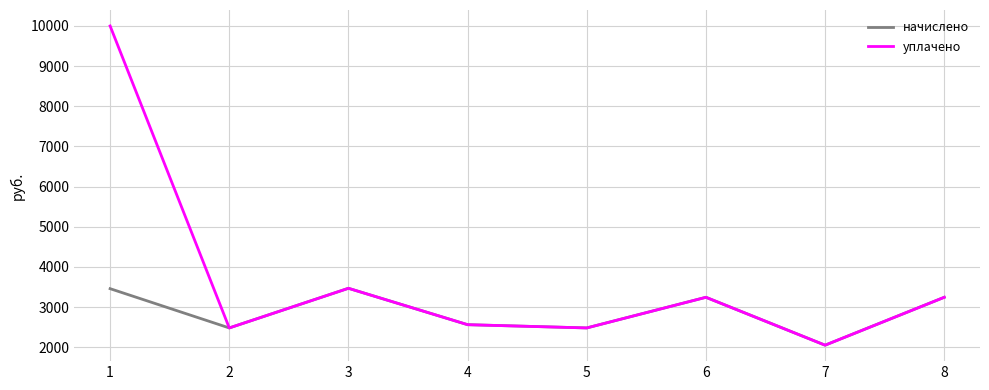

What is the total value across all series at 2?

4960.8